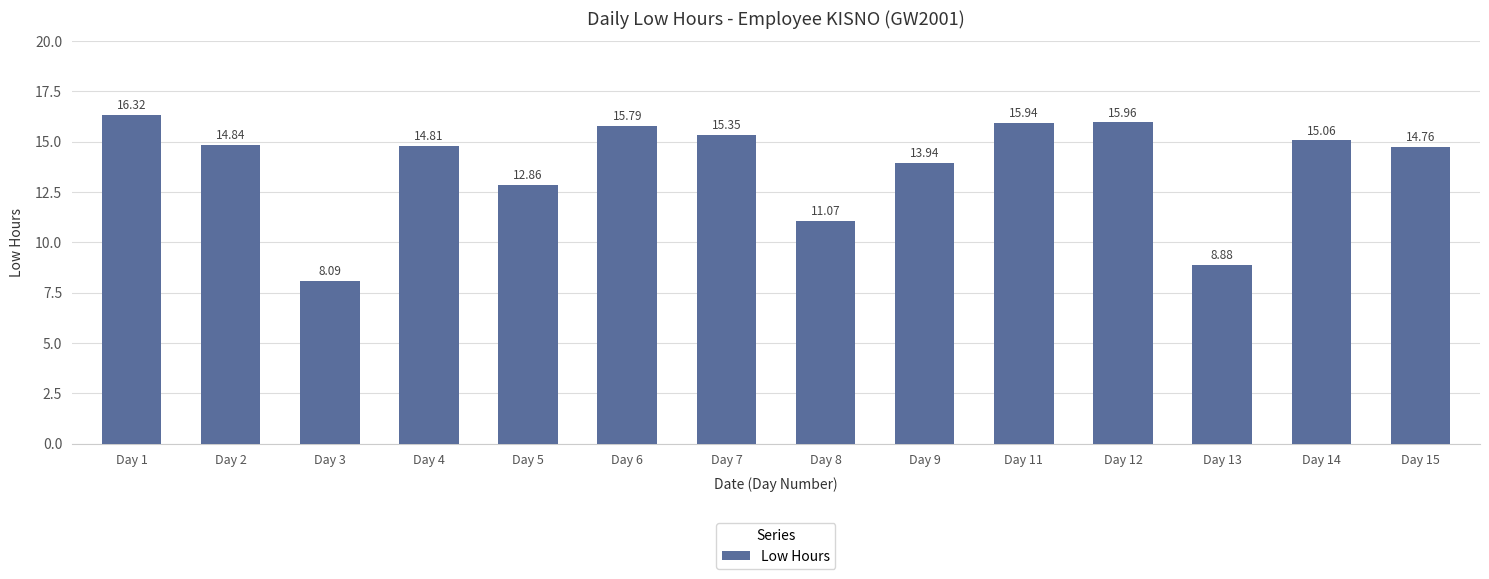

The chart shows a value of 15.8 at Day 6. True or false?

True